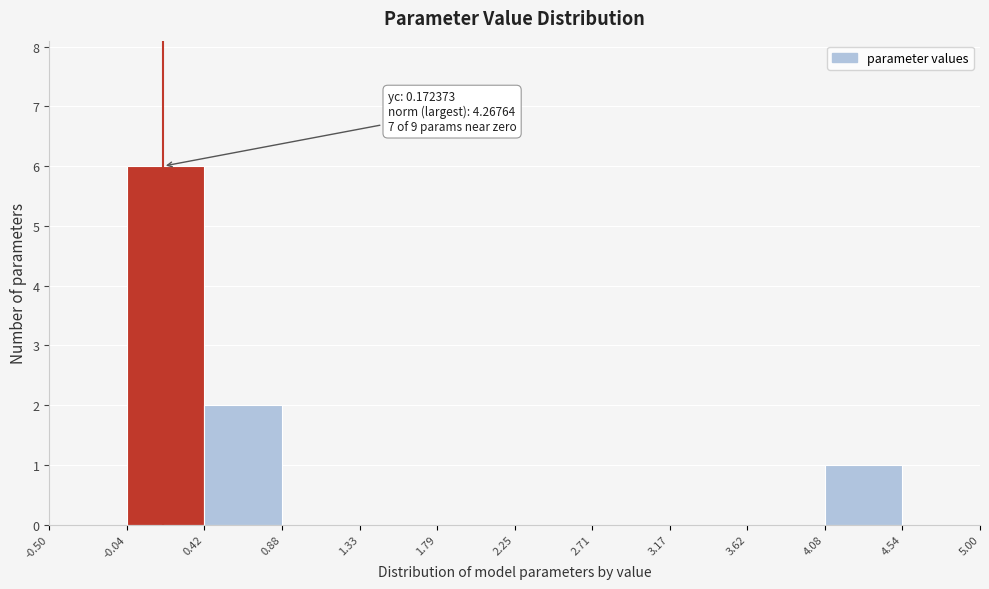

Over which range of the x-axis is the bar tallest?

-0.04 to 0.42